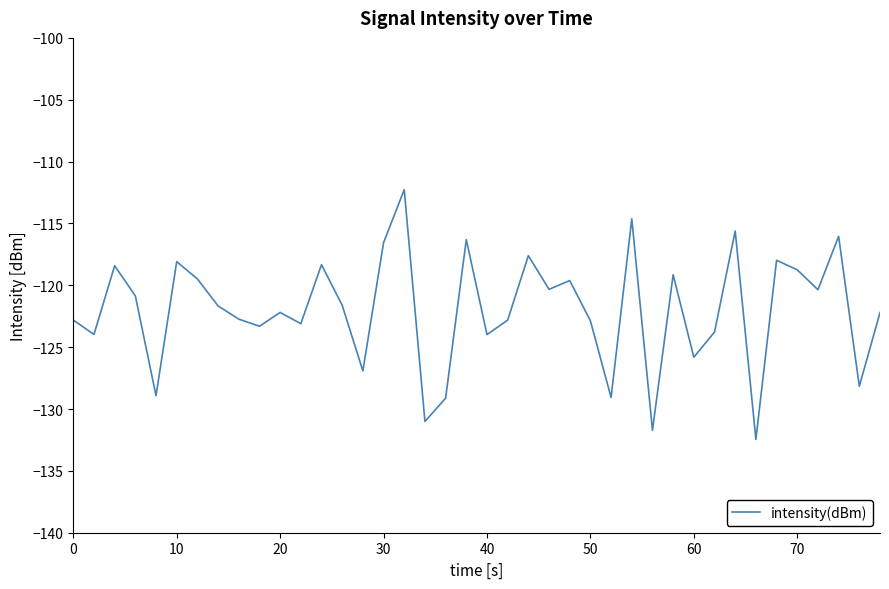

What is the greatest value displayed?

-112.3